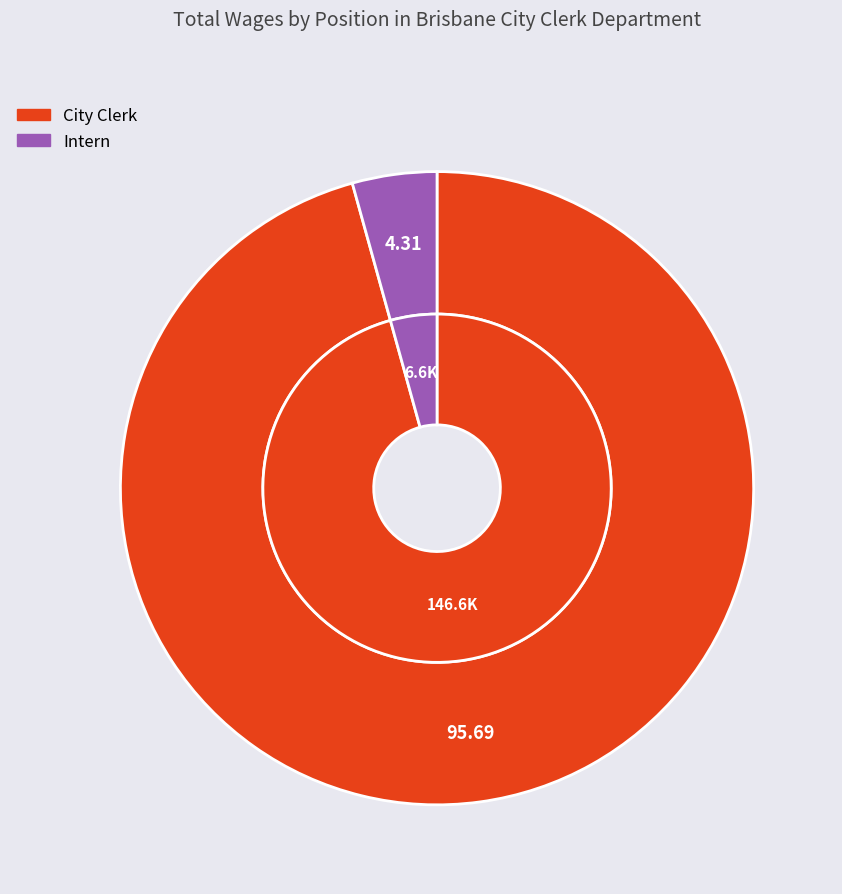

How many slices are in this pie chart?

2